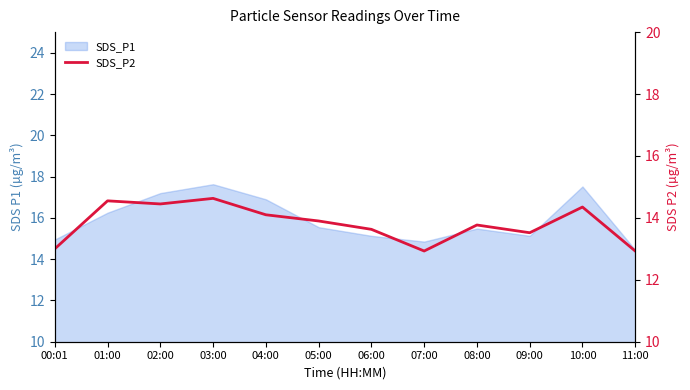

Reading left to right, list all the values displayed in this chart.

13.0	14.6	14.4	14.6	14.1	13.9	13.6	12.9	13.8	13.5	14.3	12.9